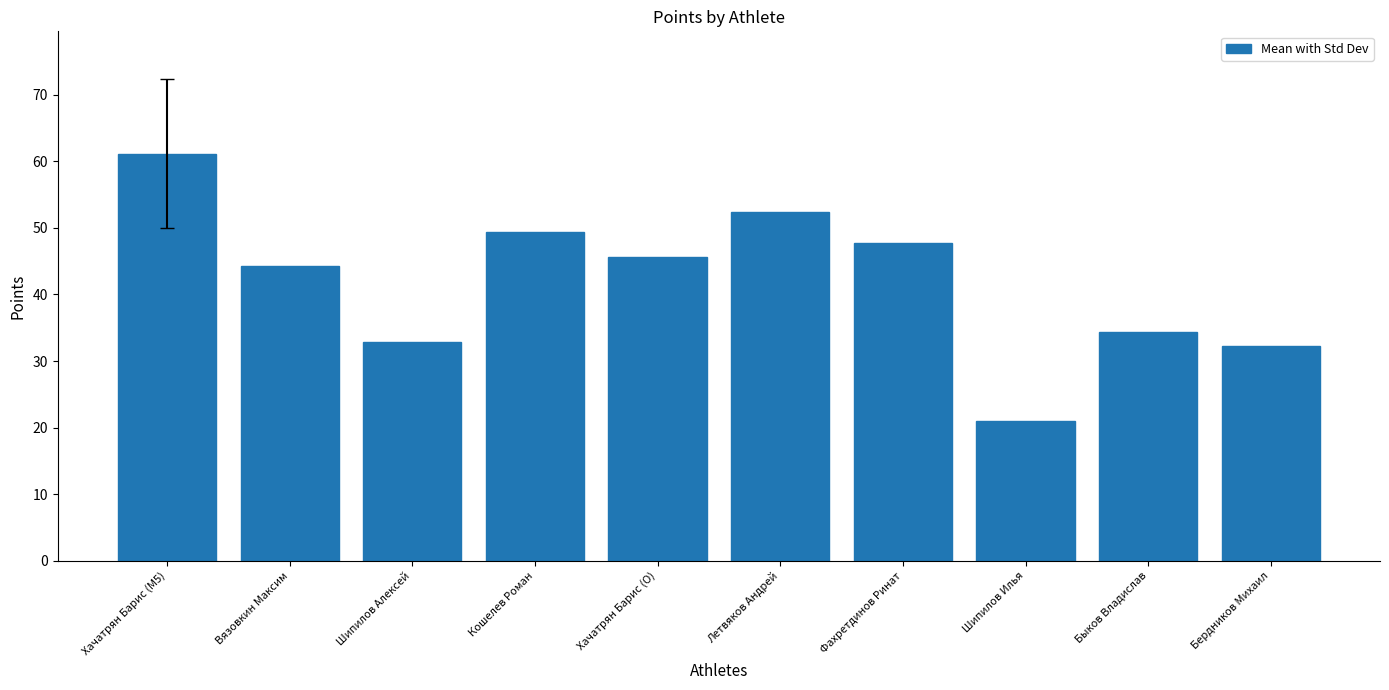

What is the difference between the second highest and second lowest values?

20.1